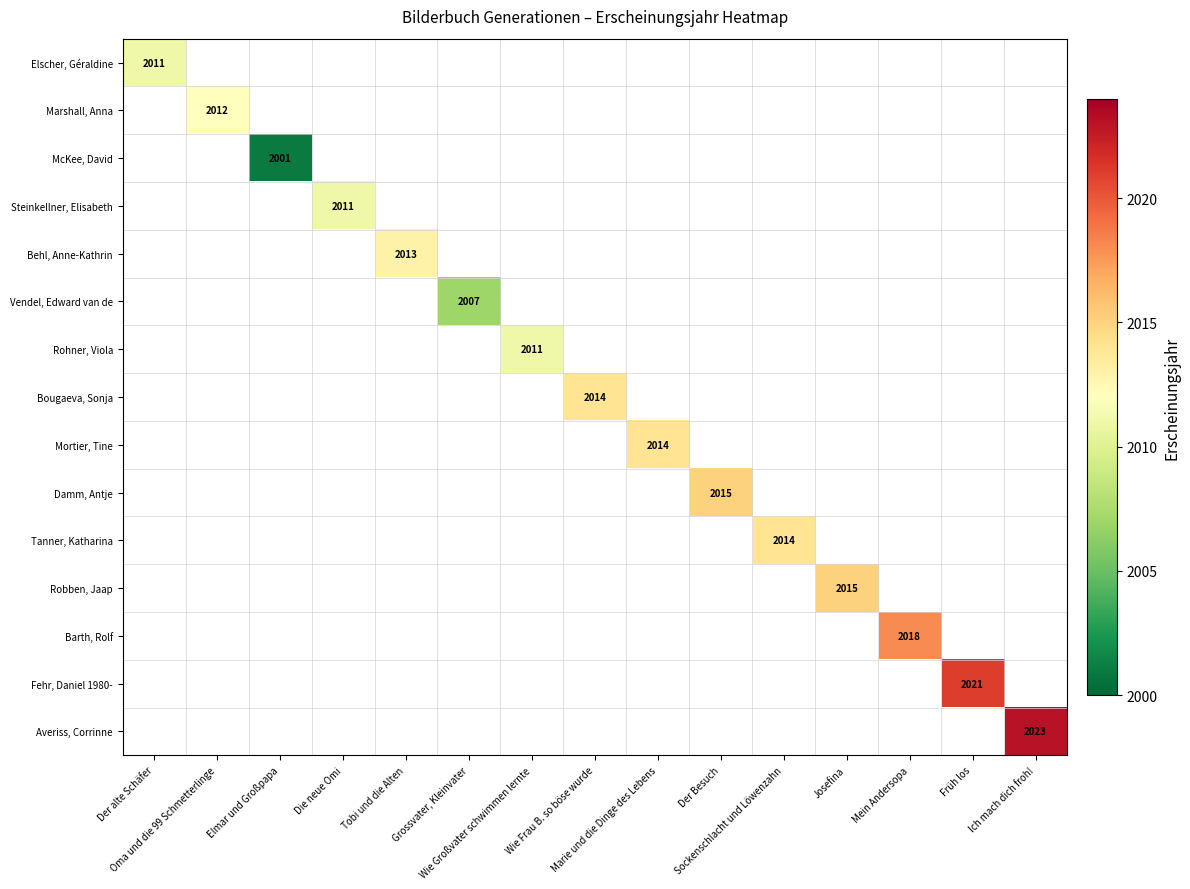

Is the value of Damm, Antje at Ich mach dich froh! greater than the value of Rohner, Viola at Sockenschlacht und Löwenzahn?

No